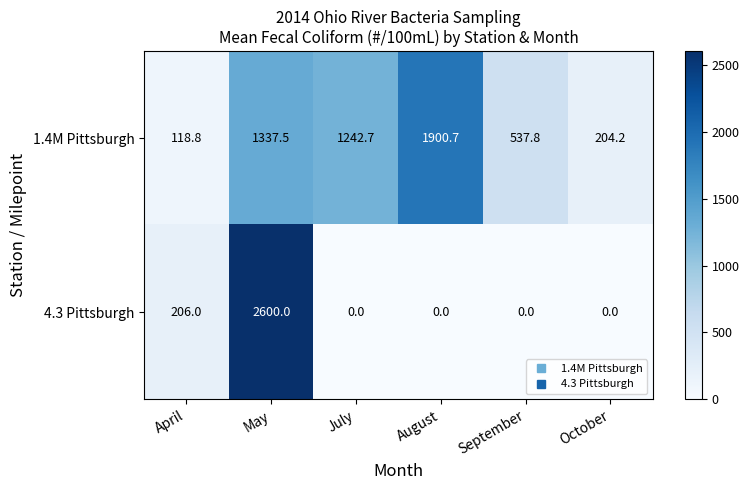

Which series has the largest total across all categories?

1.4M Pittsburgh